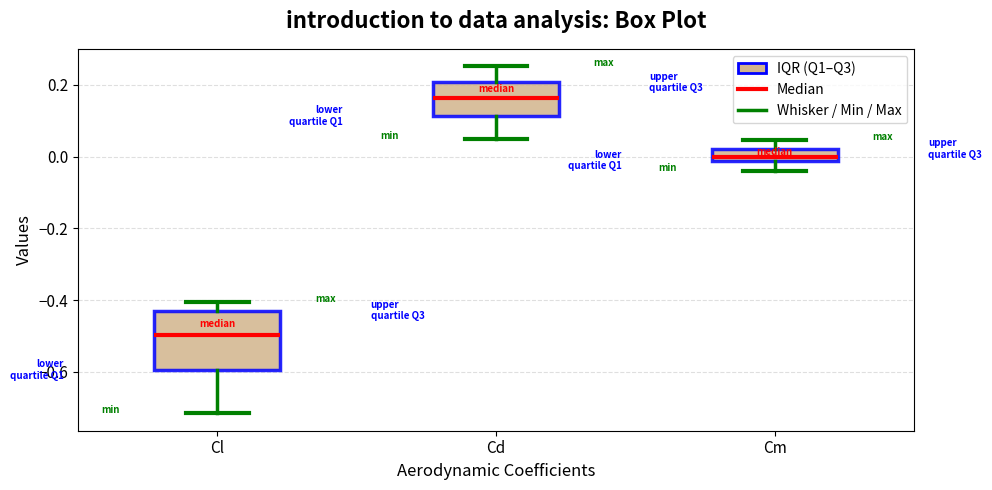

Which box has the highest median line?

Cd